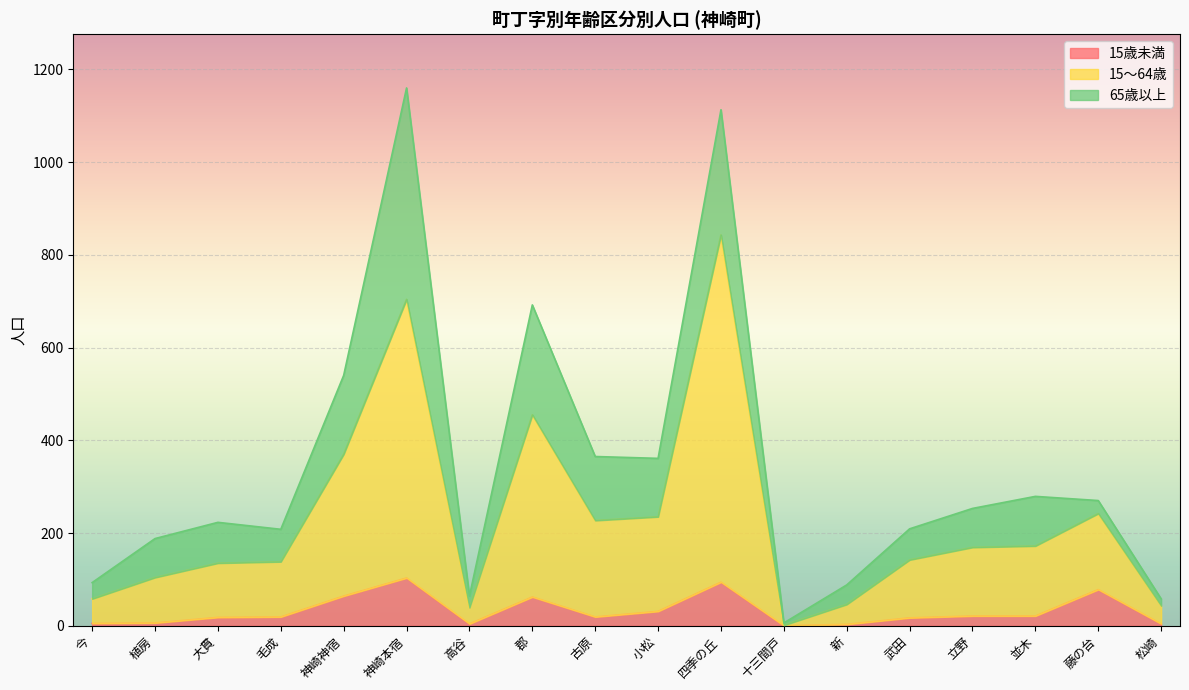

Which category has the lowest value in the 15歳未満 series?

十三間戸